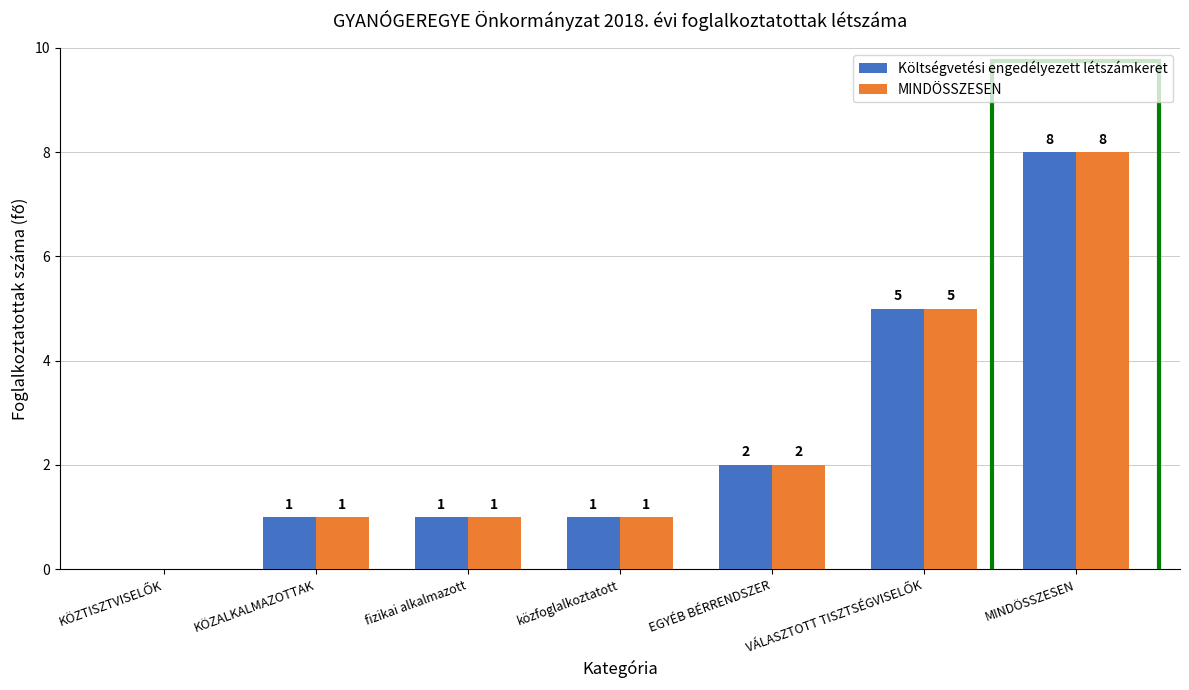

What is the sum of all Költségvetési engedélyezett létszámkeret values?

18